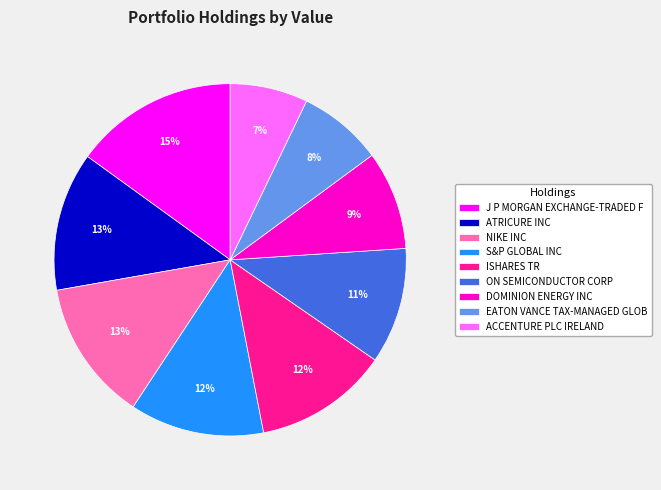

Does ON SEMICONDUCTOR CORP account for over 50% of the chart?

No